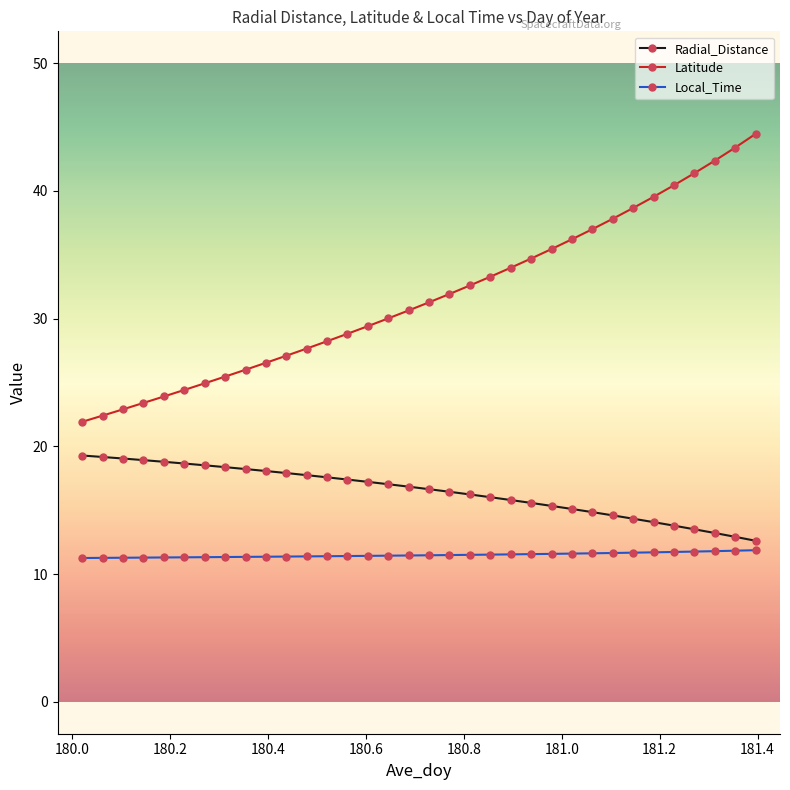

Which series has the largest range (max minus min)?

Latitude